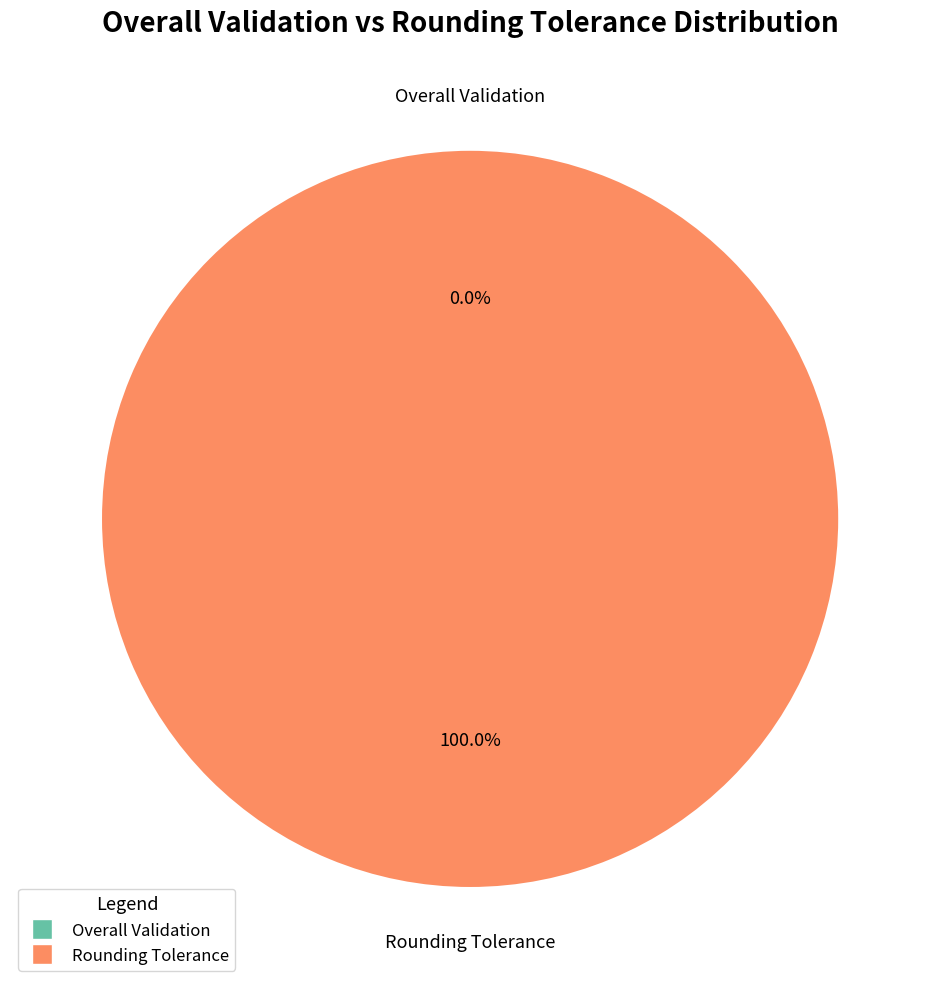

Count the number of slices in the pie.

2